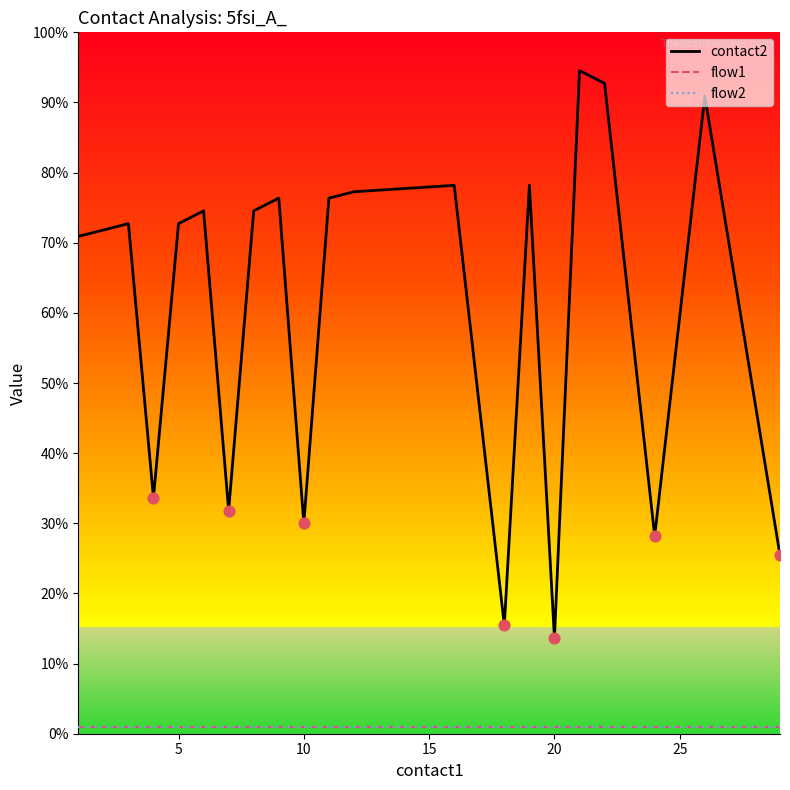

What are all the series names shown in the legend?

contact2, flow1, flow2